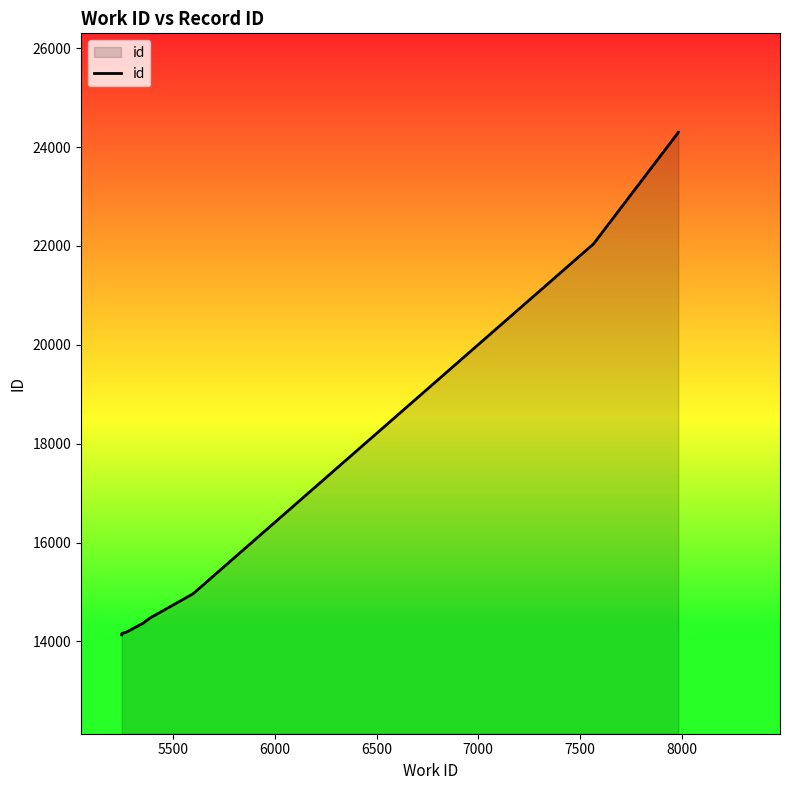

Count the number of data series in this chart.

1